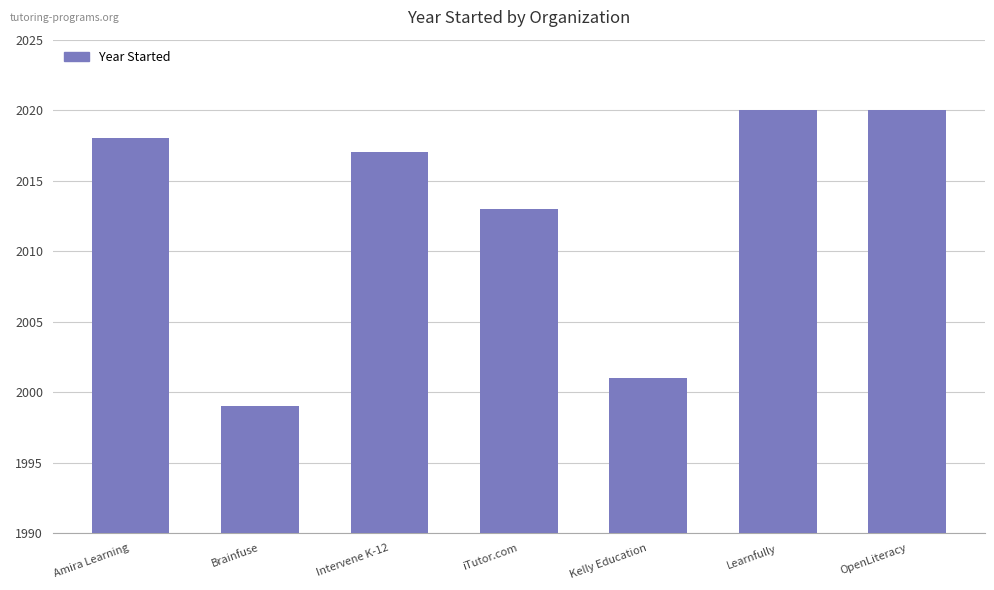

How many categories are shown in the chart?

7